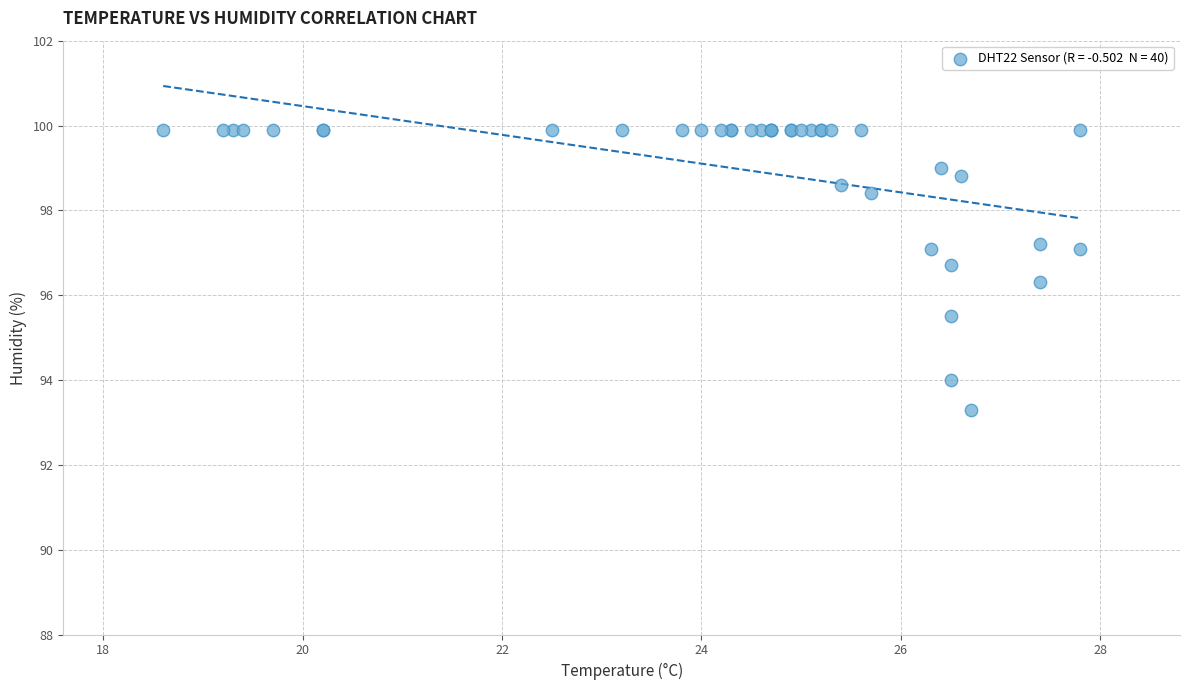

What Y value in the scatter plot is closest to 96?

96.3